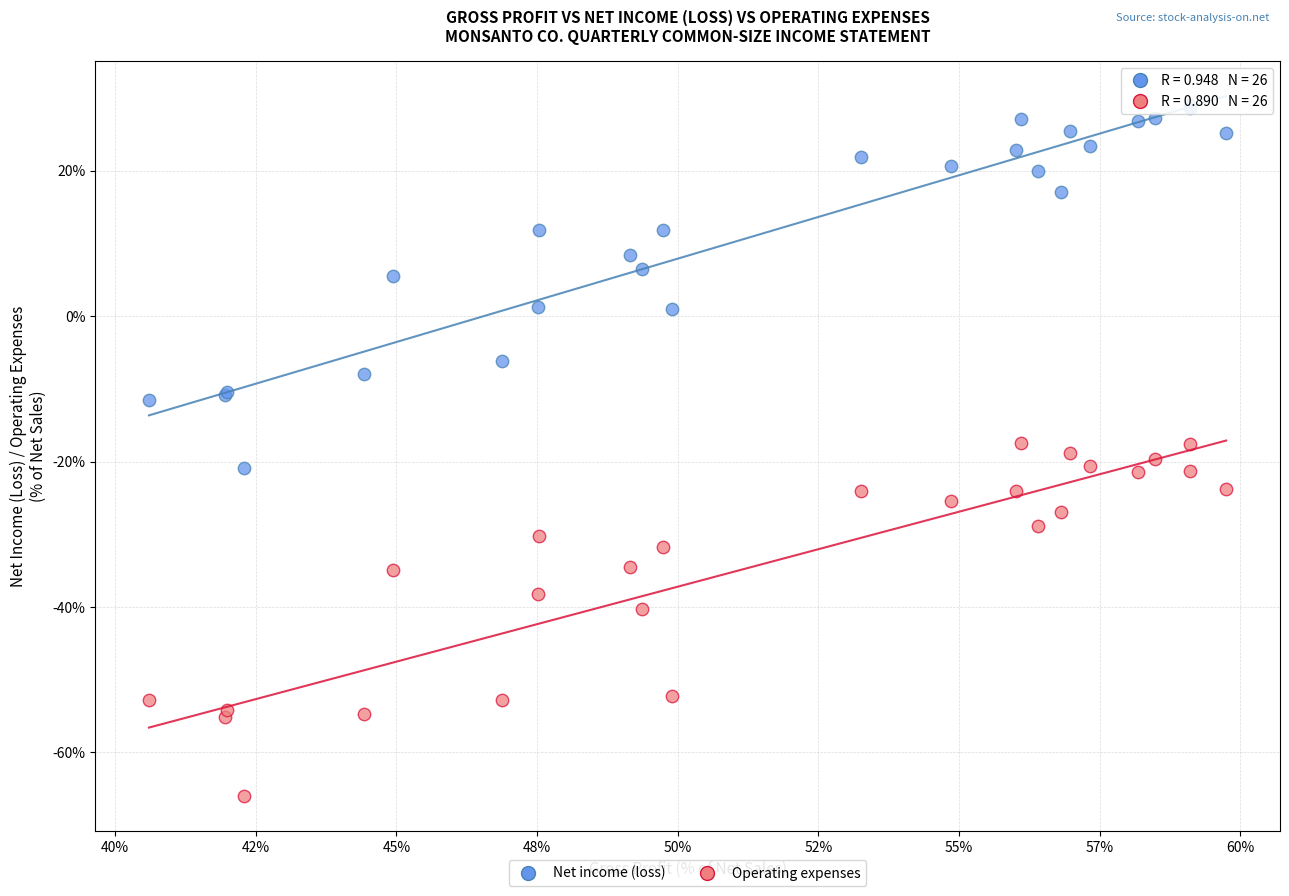

Which series contains the lowest Y value?

Operating expenses